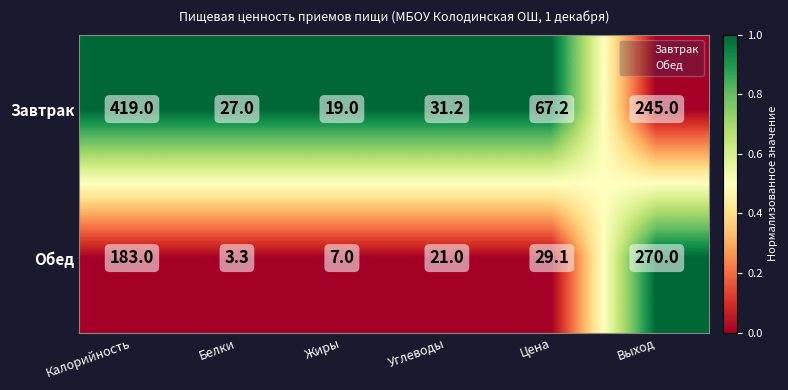

List the series in order of their overall mean, highest first.

Завтрак, Обед